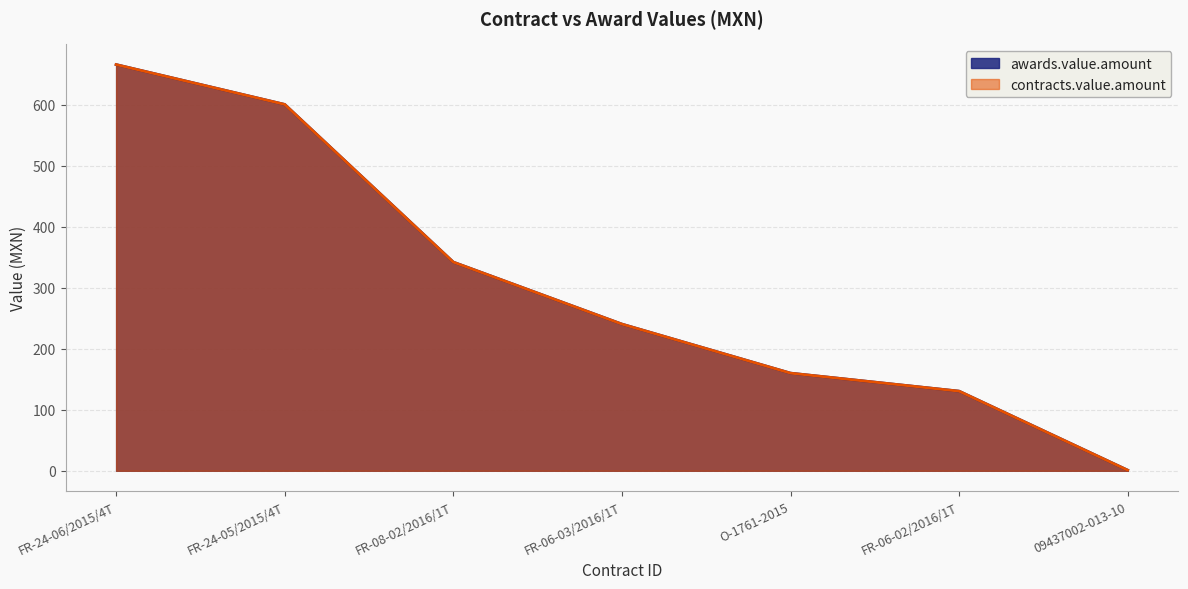

True or false: awards.value.amount and contracts.value.amount intersect in this chart.

False